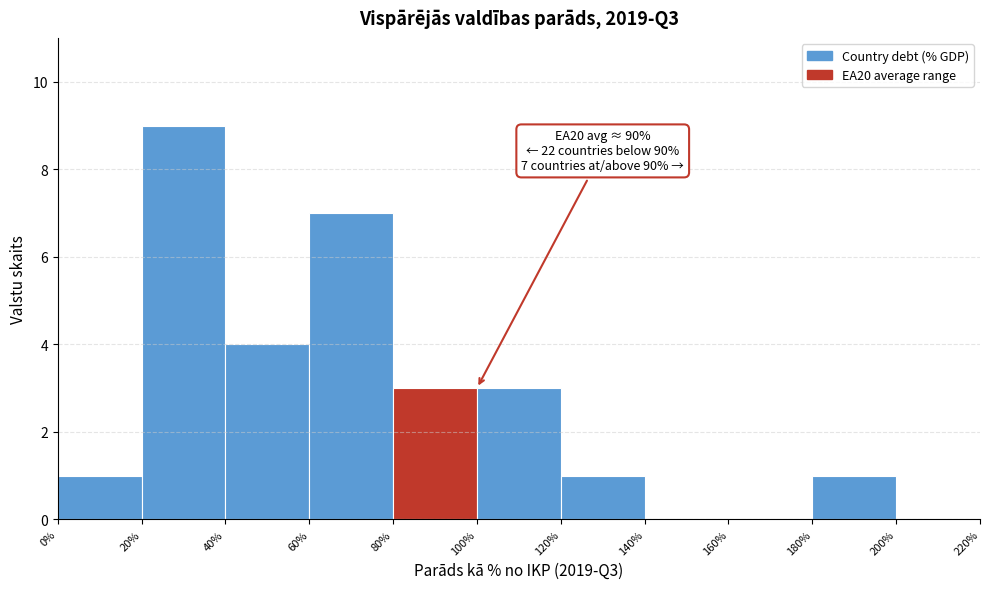

Over which range of the x-axis is the bar tallest?

20% to 40%